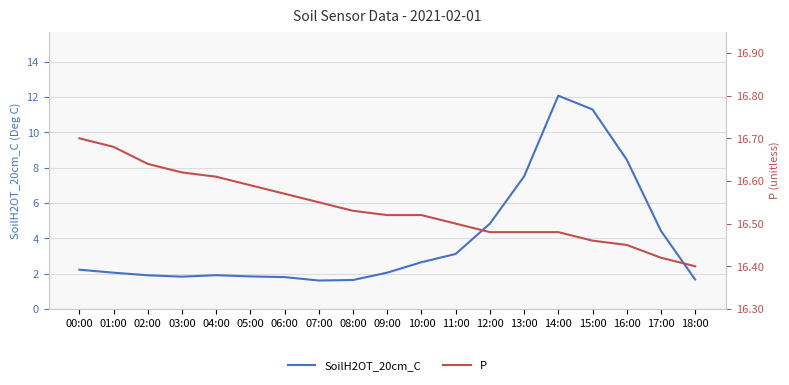

What is the difference between the second highest and minimum values in the P series?

0.3